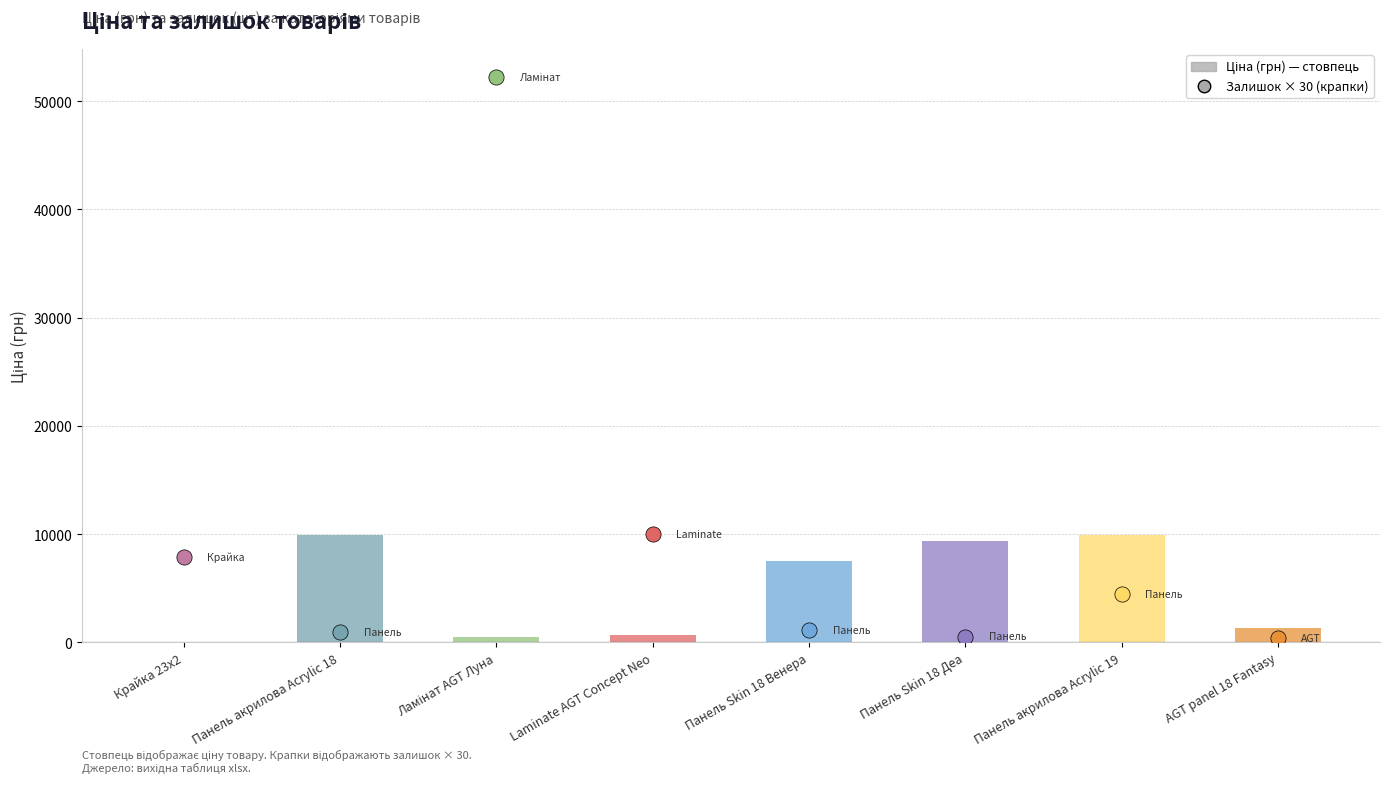

Approximately how many times larger is the value at Laminate AGT Concept Neo compared to Ламінат AGT Луна?

1.3